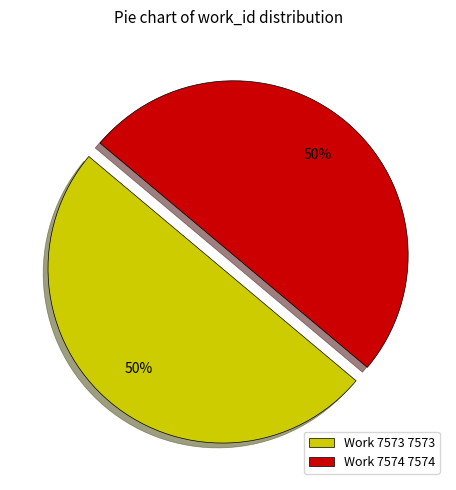

Do Work 7573 7573 and Work 7574 7574 together represent more than half of the pie?

Yes